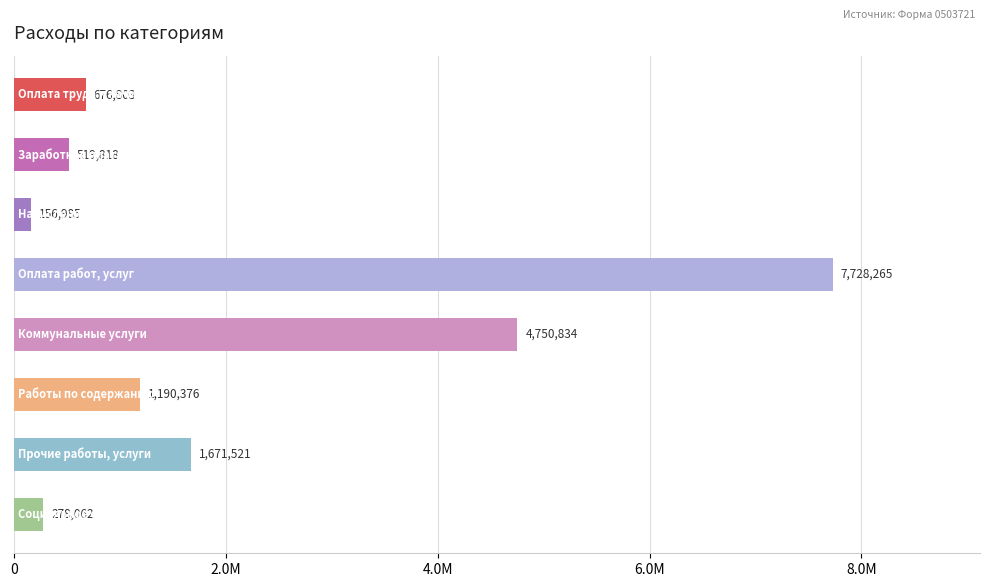

Are the bars horizontal?

Yes